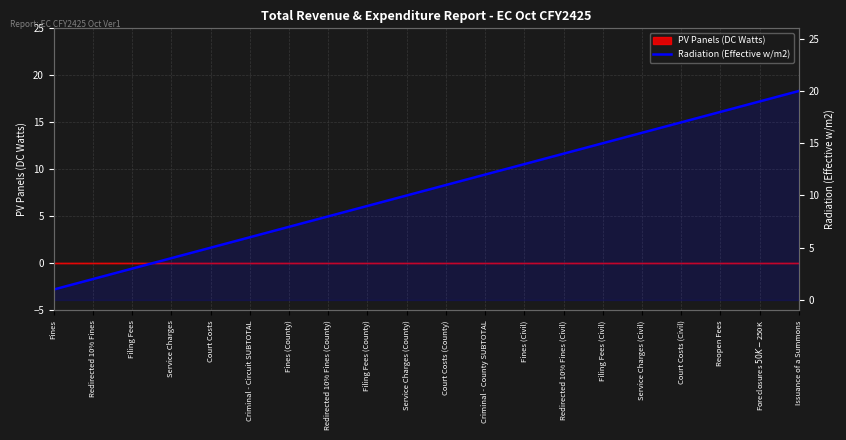

Count the number of values greater than 11.

9